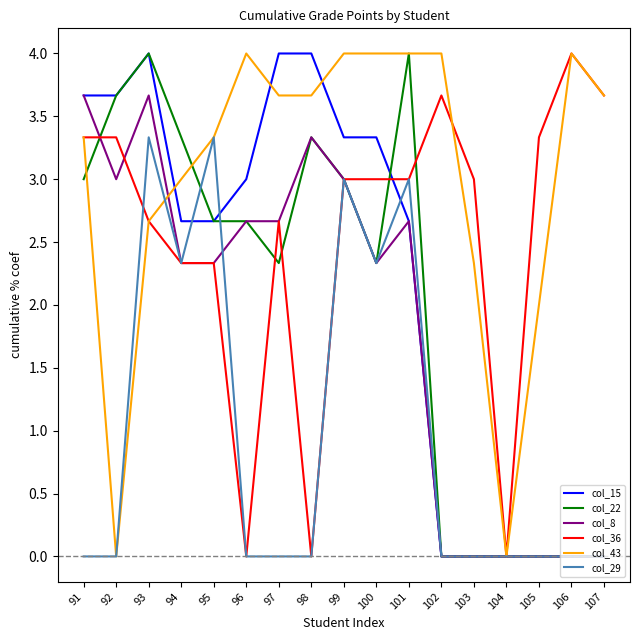

What is the difference between the highest and lowest values at 92?

3.7